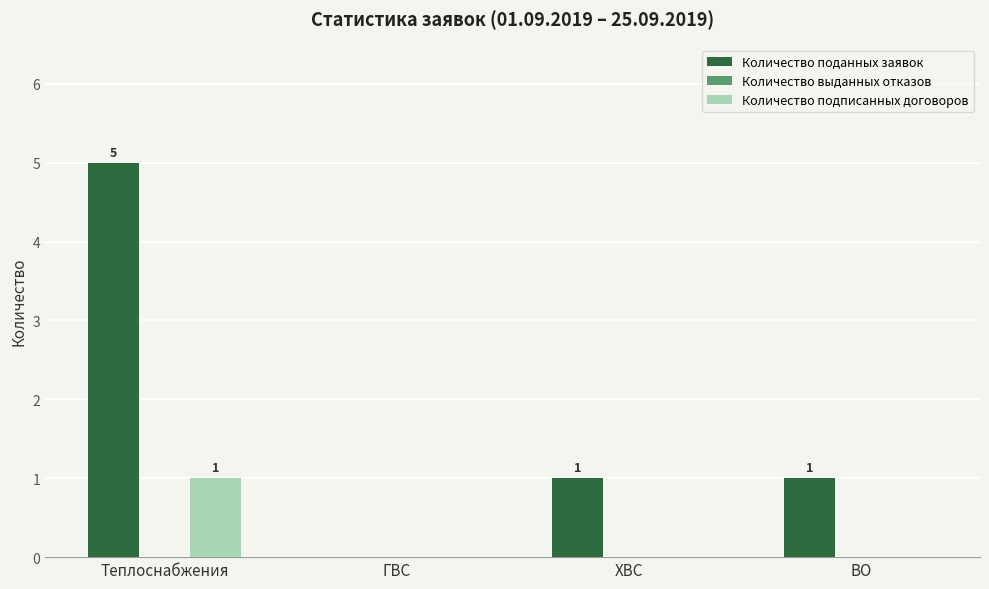

How many Количество поданных заявок values are between 1 and 5?

3